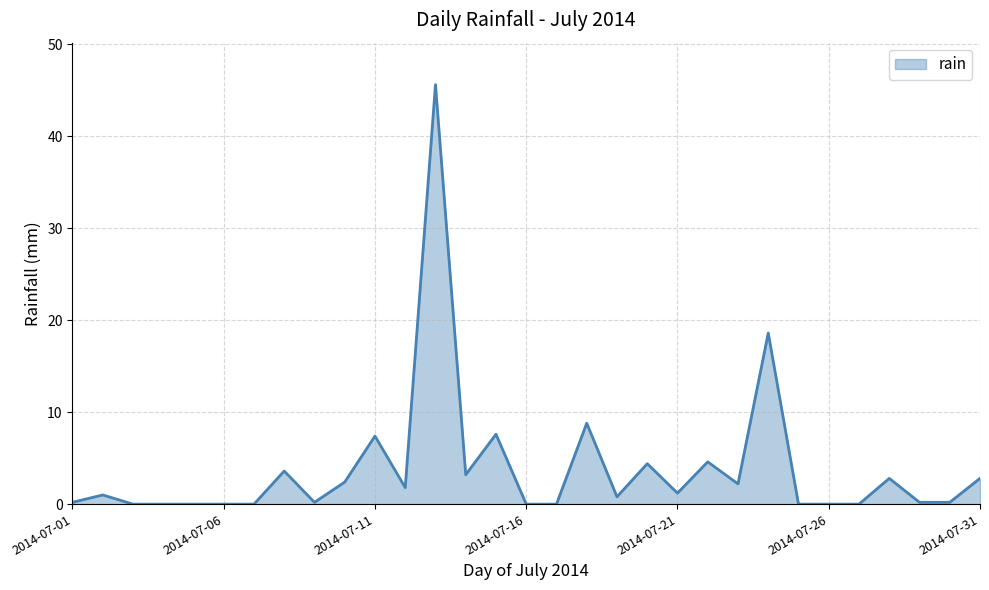

Does the chart display data point markers on the line(s)?

No